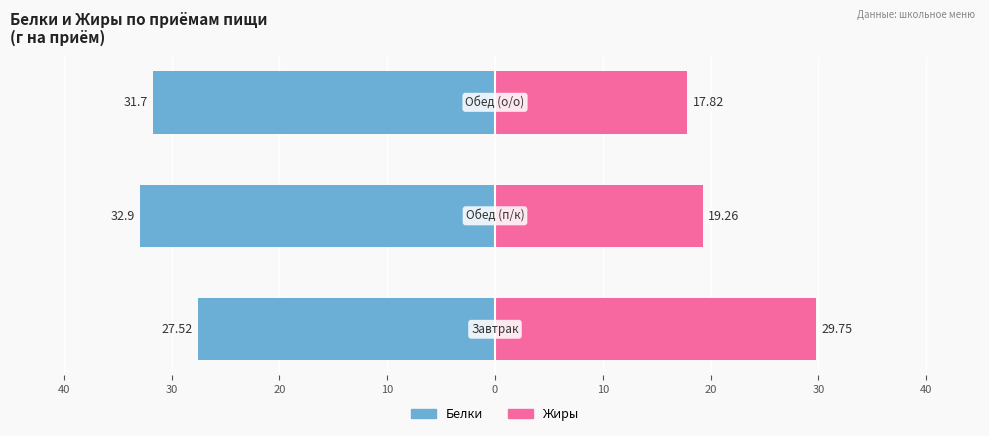

Are the bars grouped side by side (vs. stacked)?

Yes